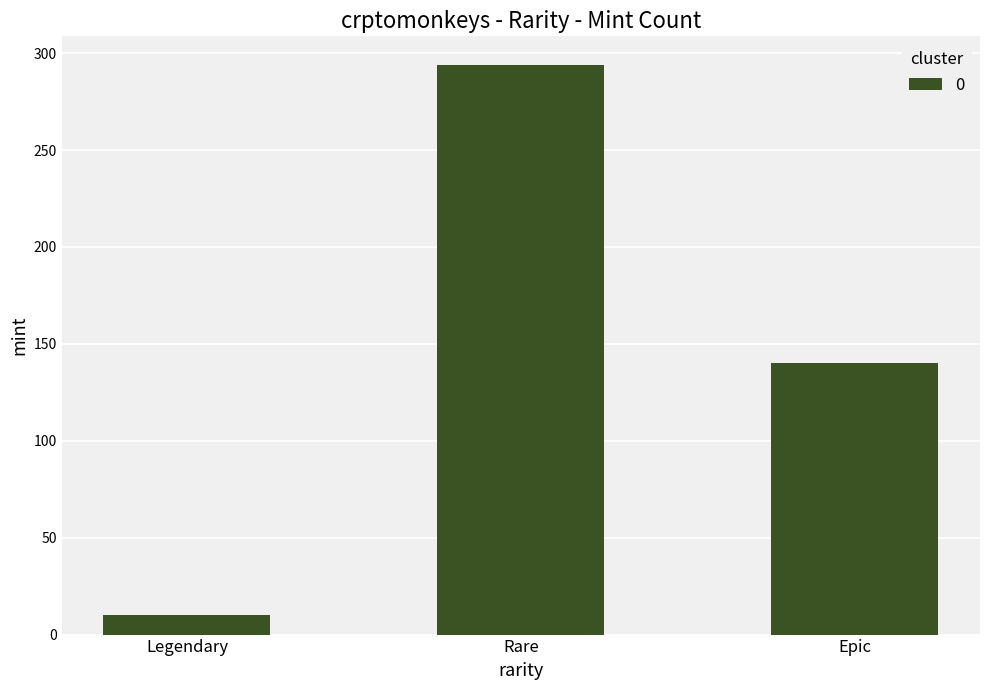

Count the number of categories in the chart.

3